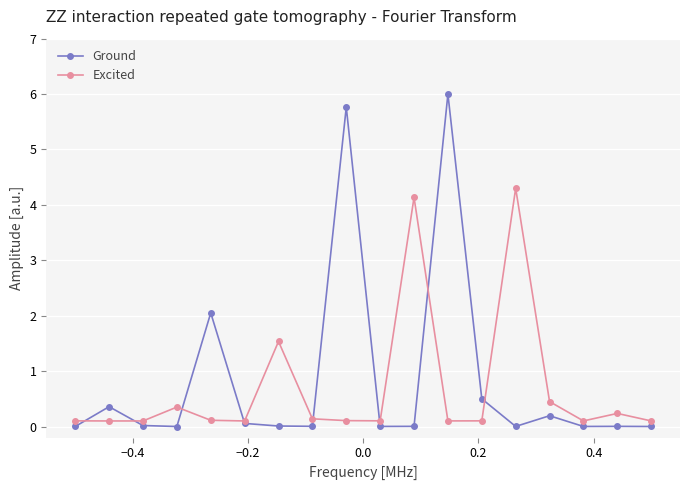

What is the value of the Excited point at the 14th from the left?

4.3